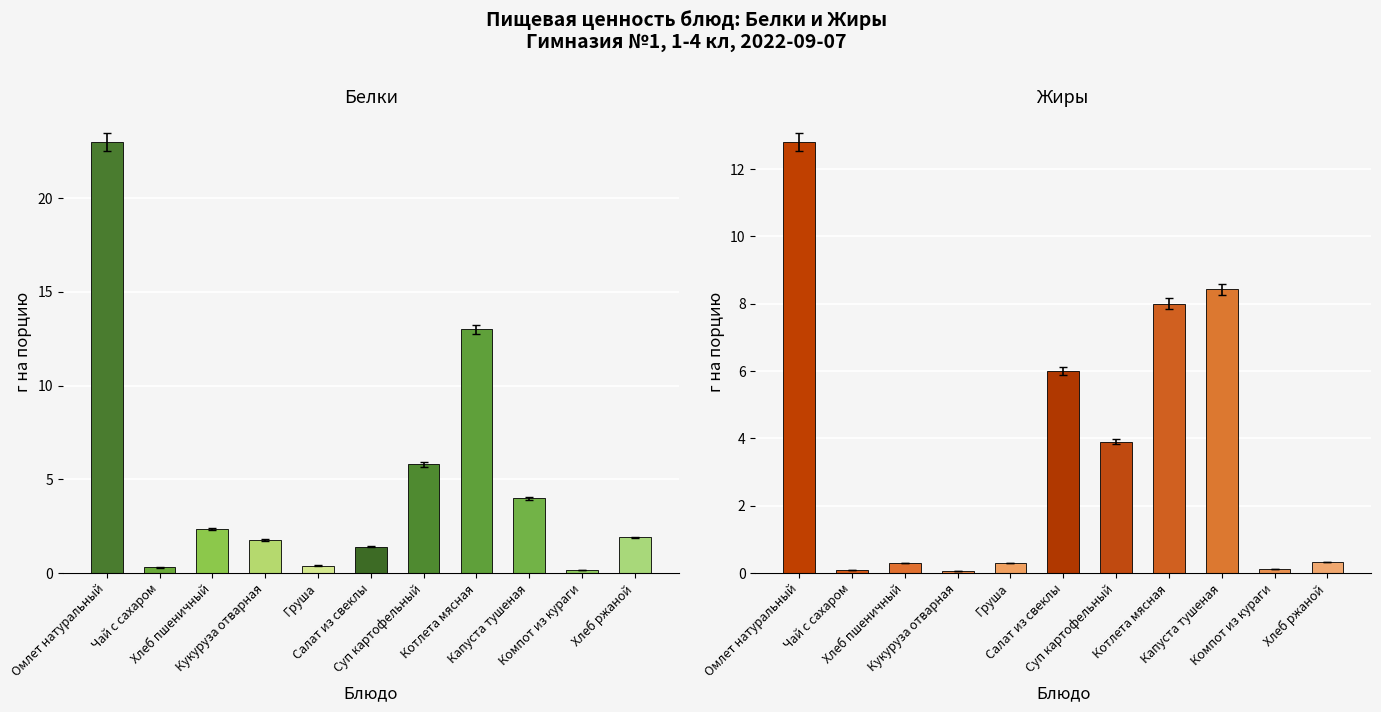

Reading left to right, transcribe all the data shown in this chart.

Белки: Омлет натуральный=23.0	Чай с сахаром=0.3	Хлеб пшеничный=2.4	Кукуруза отварная=1.8	Груша=0.4	Салат из свеклы=1.4	Суп картофельный=5.8	Котлета мясная=13.0	Капуста тушеная=4.0	Компот из кураги=0.2	Хлеб ржаной=1.9
Жиры: Омлет натуральный=12.8	Чай с сахаром=0.1	Хлеб пшеничный=0.3	Кукуруза отварная=0.1	Груша=0.3	Салат из свеклы=6.0	Суп картофельный=3.9	Котлета мясная=8.0	Капуста тушеная=8.4	Компот из кураги=0.1	Хлеб ржаной=0.3